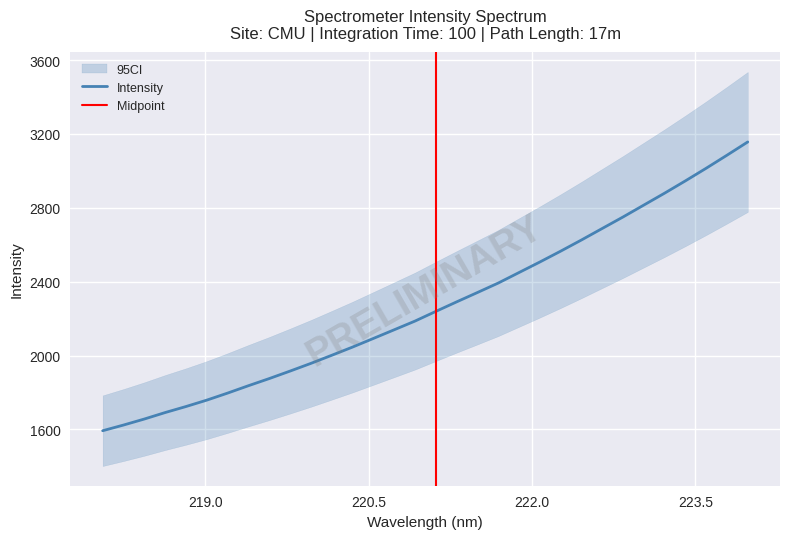

What is the lowest value of the Intensity series?

1593.0